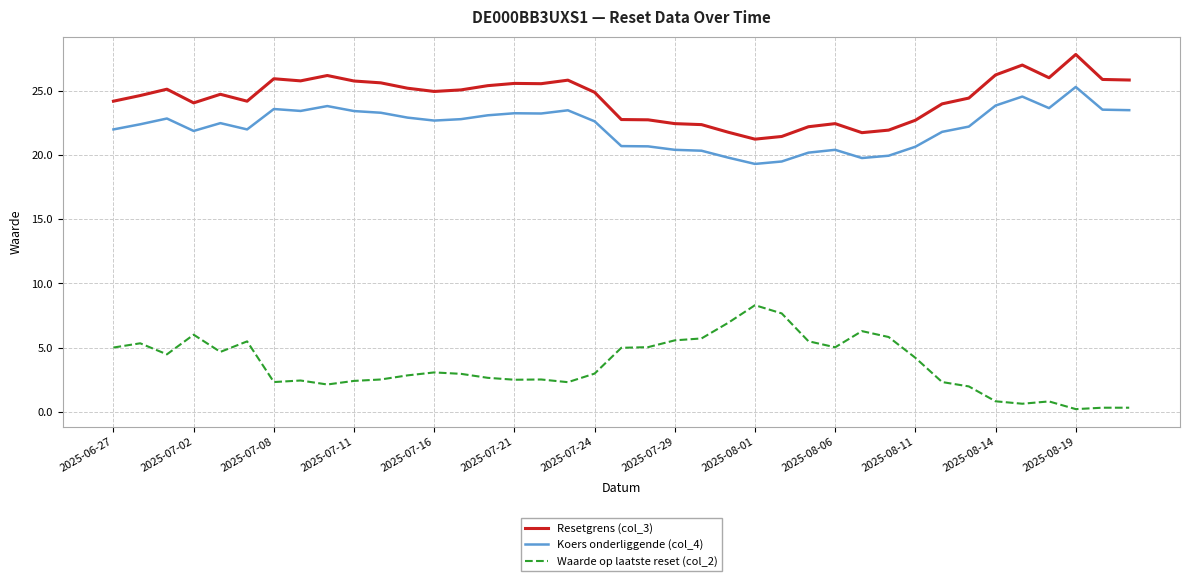

What is the minimum value shown in the chart?

0.2